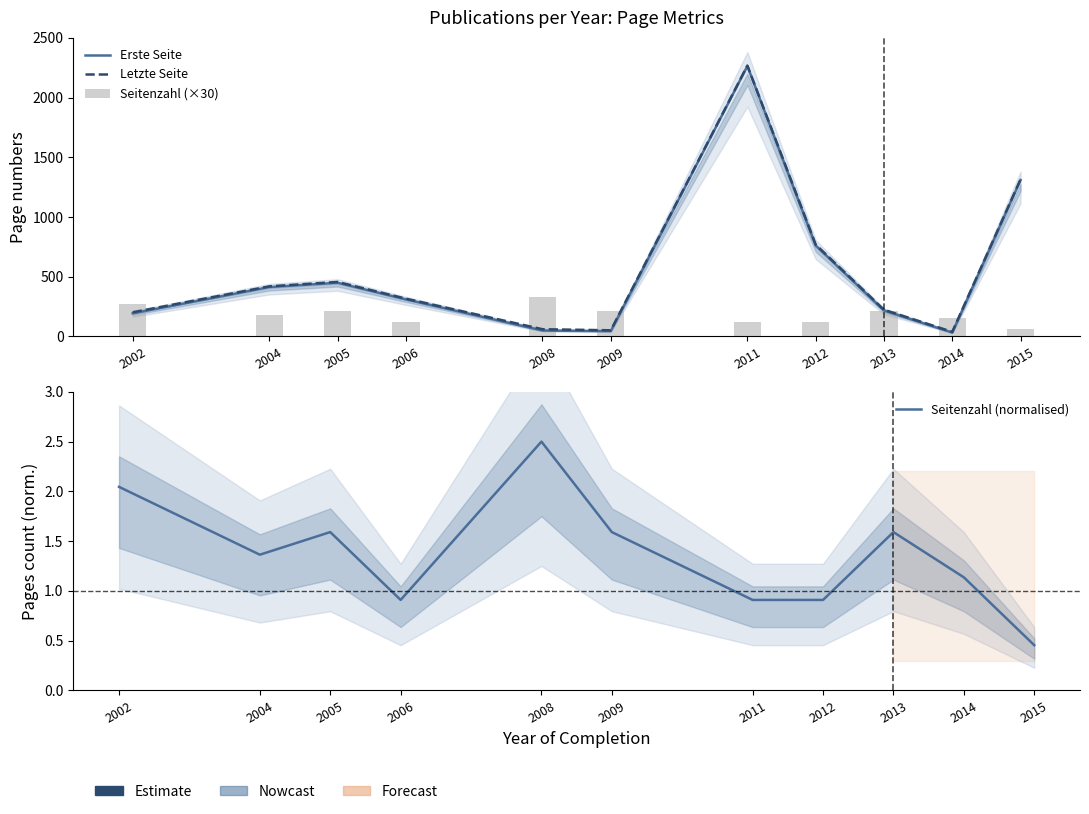

Is it true that Seitenzahl (×30) equals 205.6 at 2012?

False